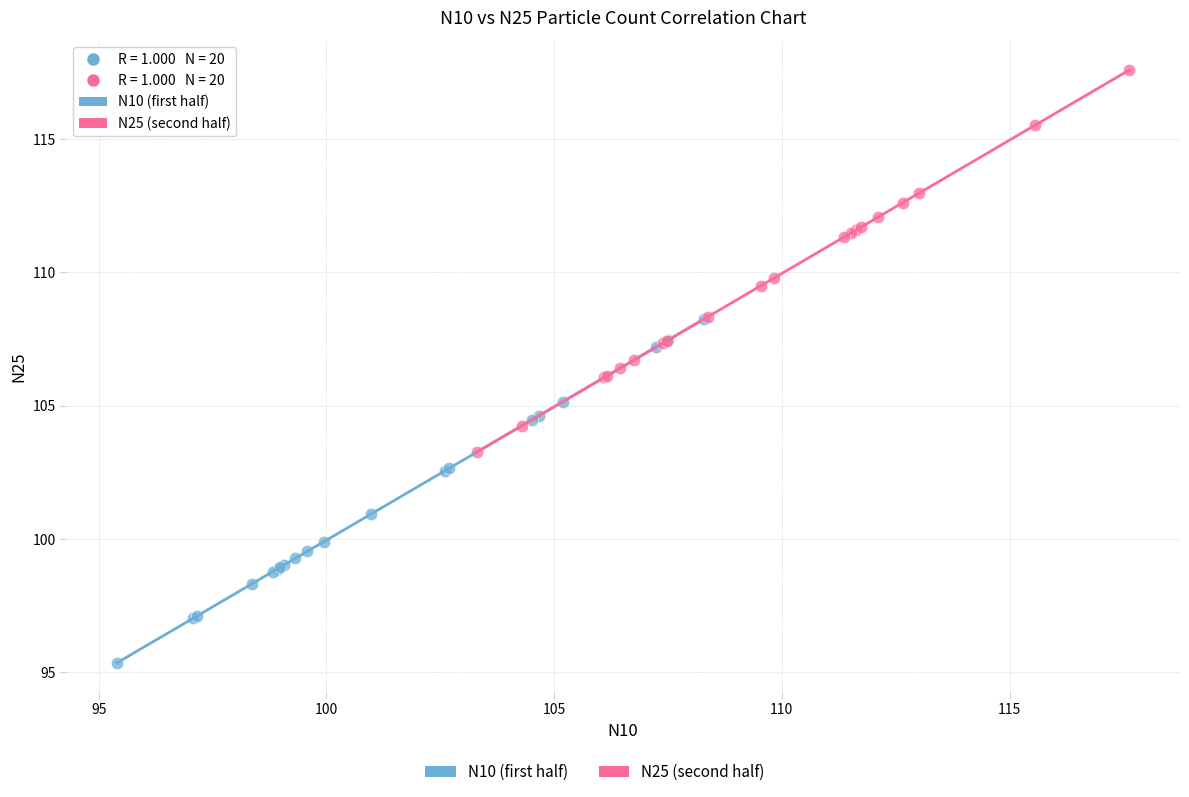

Which series has the largest Y range (max minus min)?

N25 (second half)